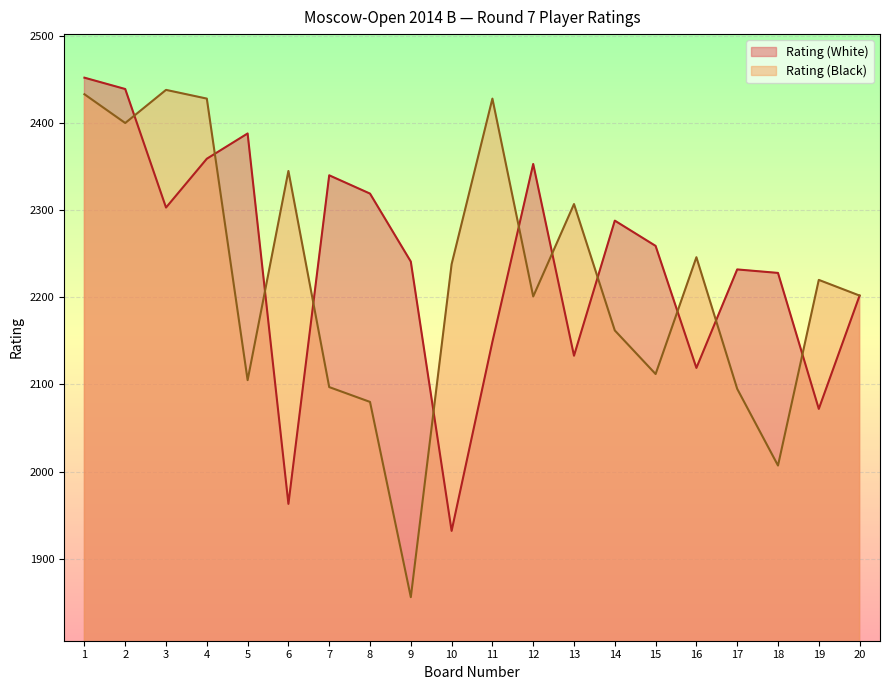

Does the chart display data point markers on the line(s)?

No